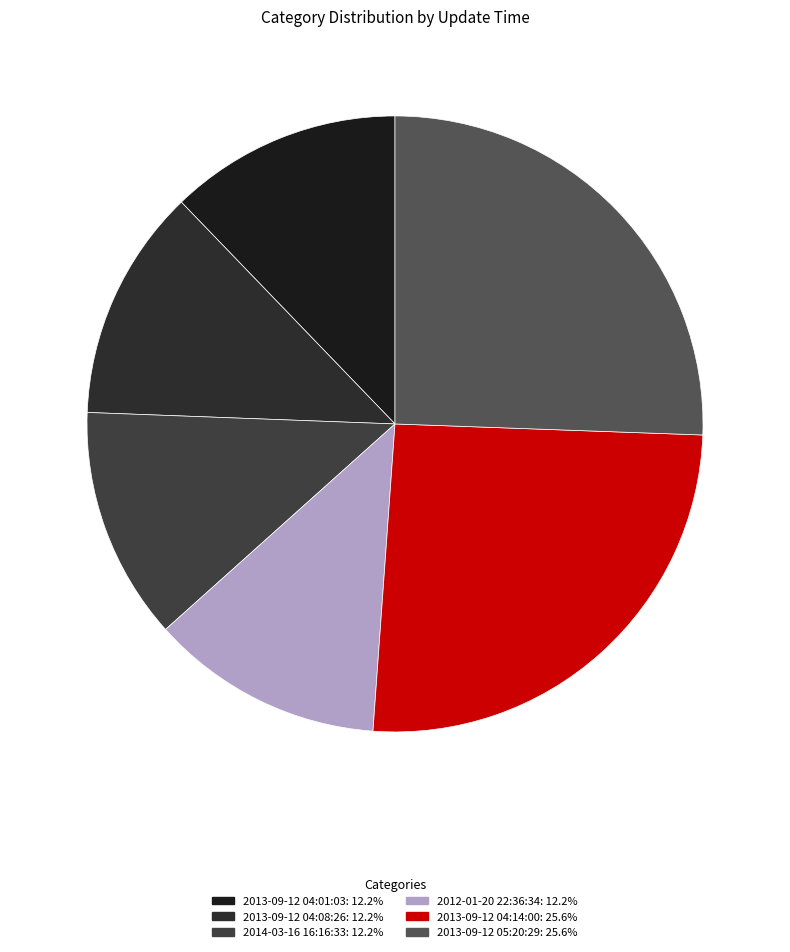

Count the number of slices in the pie.

6